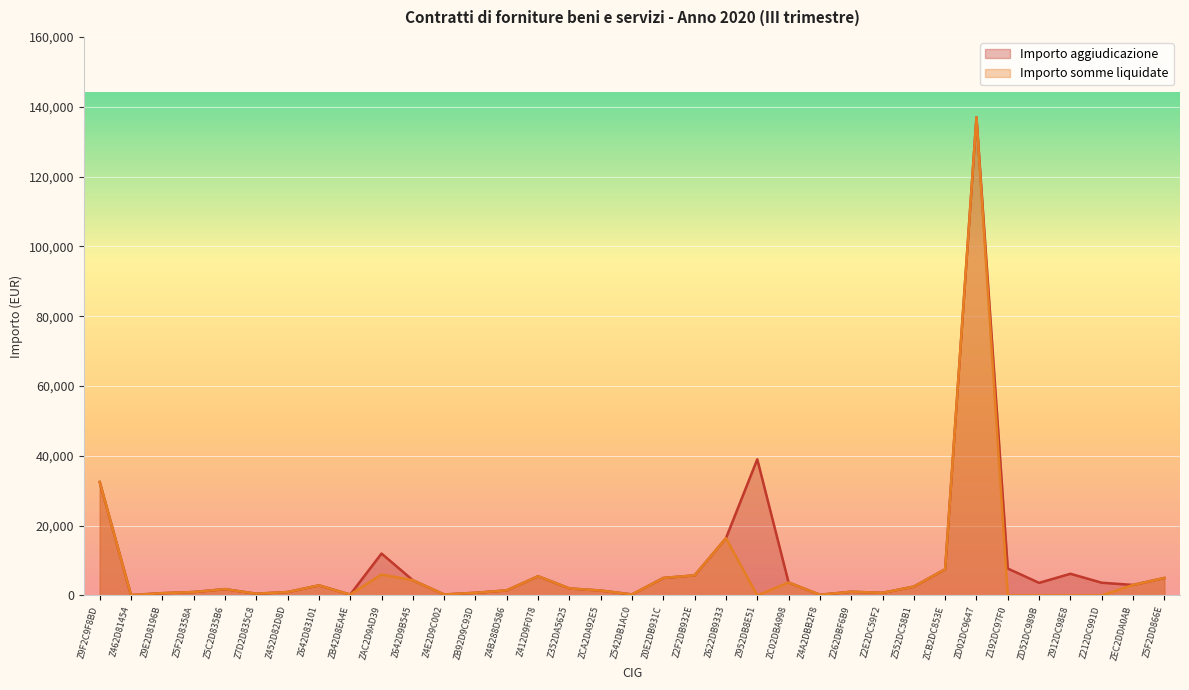

True or false: Importo aggiudicazione and Importo somme liquidate cross at least once.

False